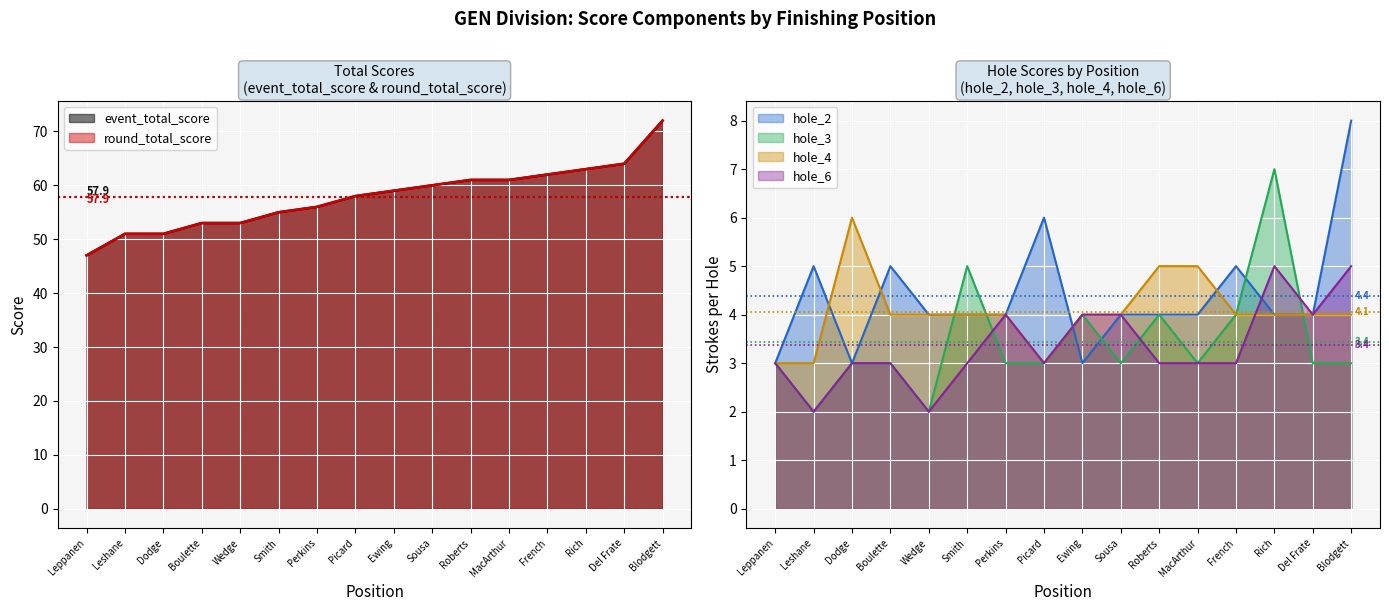

Which category has the highest value in the hole_4 series?

Dodge